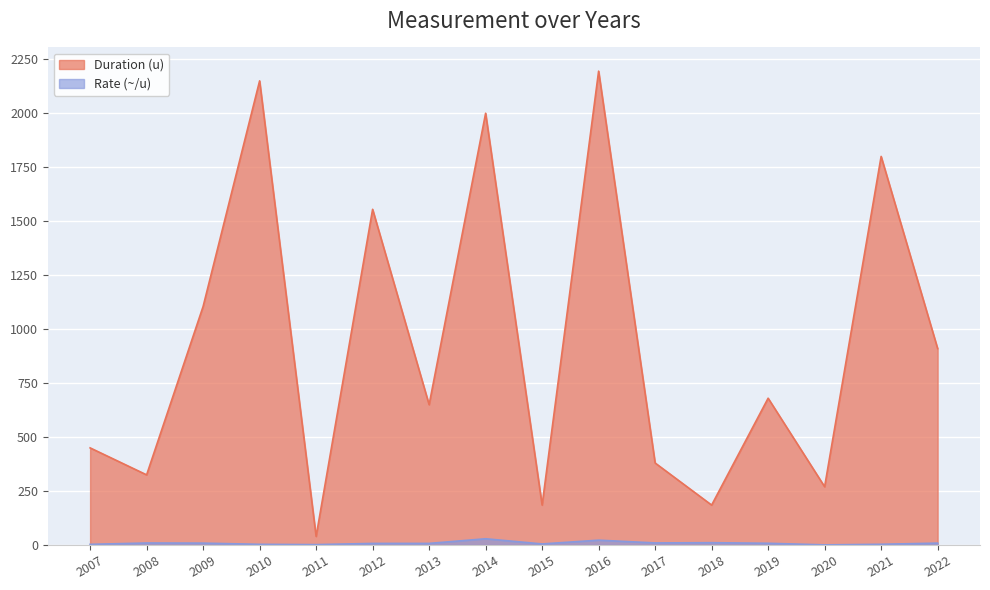

What is the sum of all Rate (~/u) values?

139.4